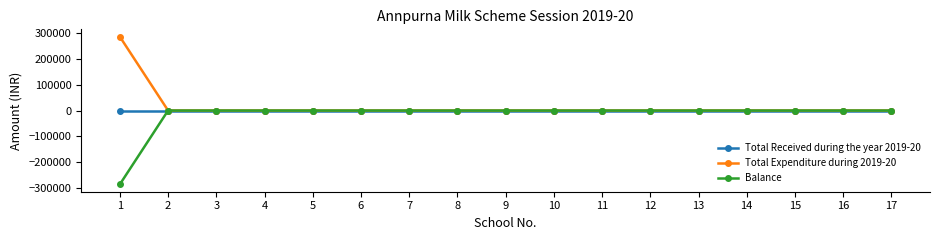

What is the minimum value shown in the chart?

-284952.3